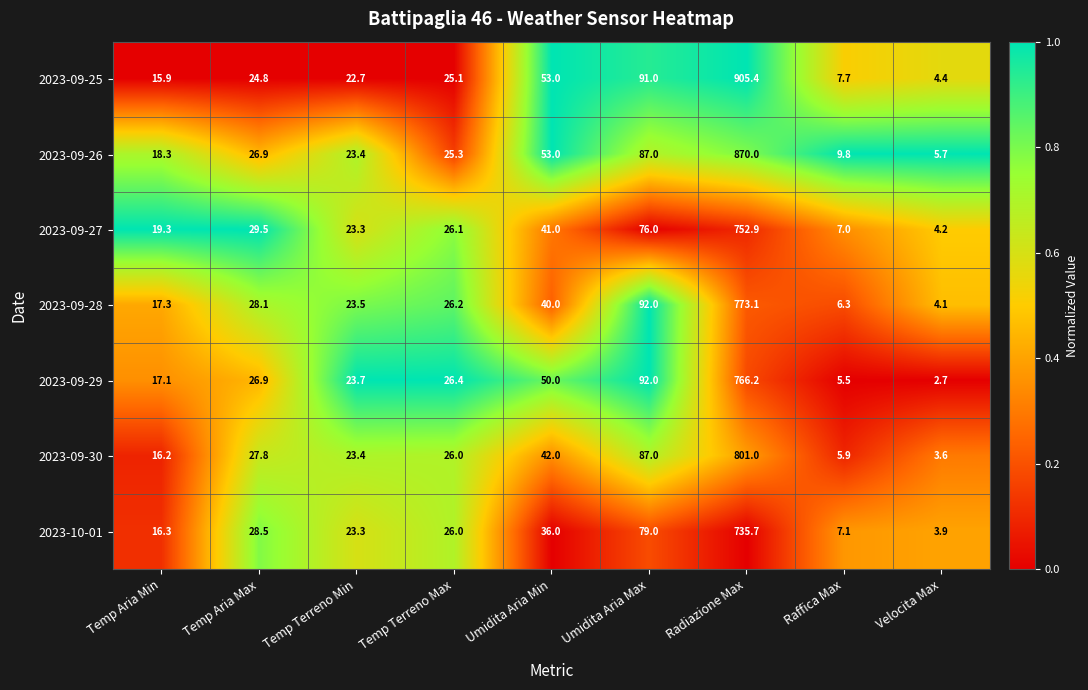

What is the difference between the second highest and minimum values in the 2023-09-29 series?

89.3